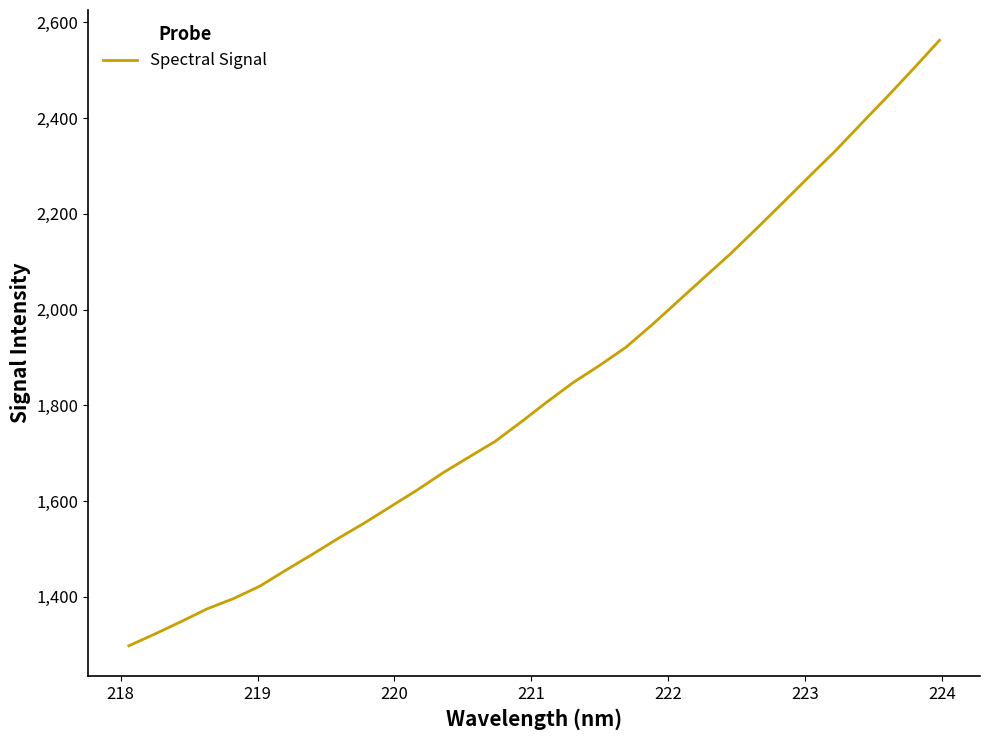

What is the greatest value displayed?

2562.8